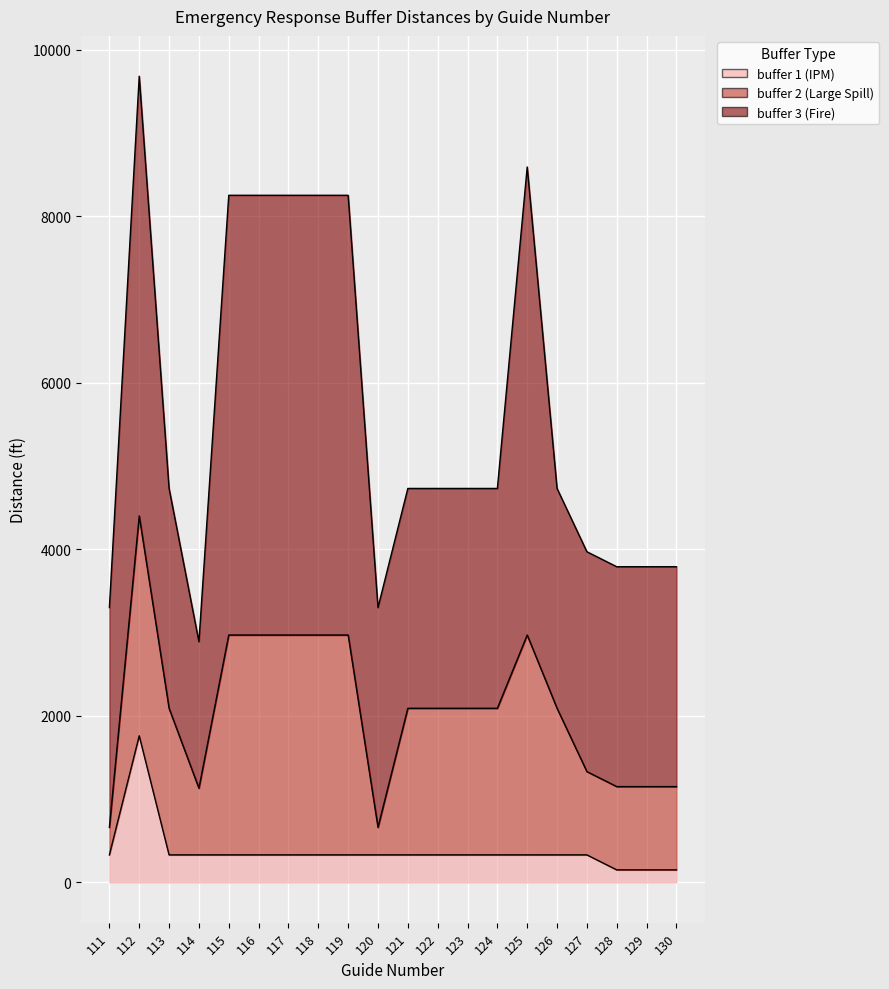

At which label does buffer 1 (IPM) first exceed 330?

112